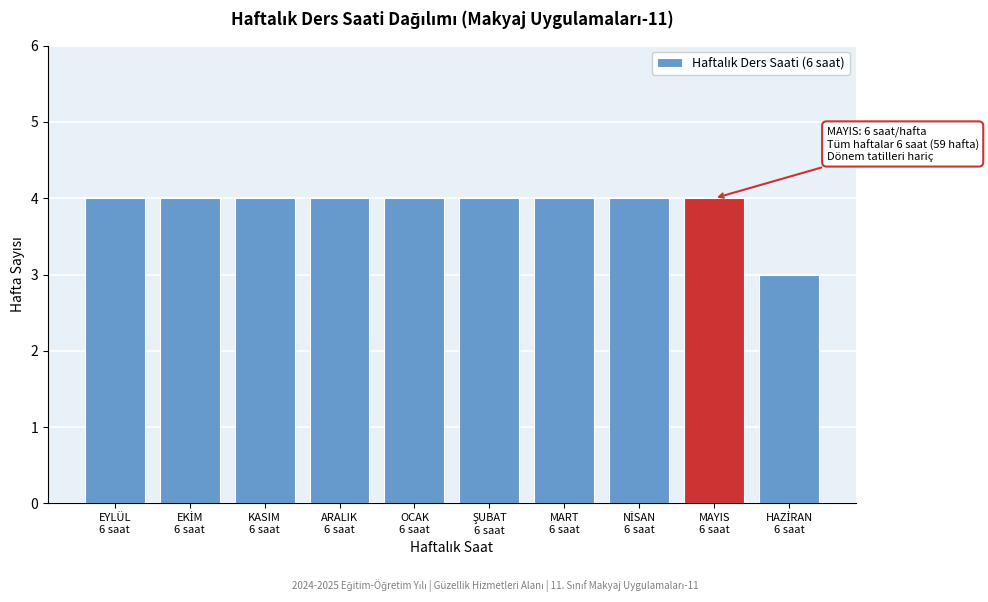

Reading left to right, what are all the values shown in this chart?

4	4	4	4	4	4	4	4	4	3